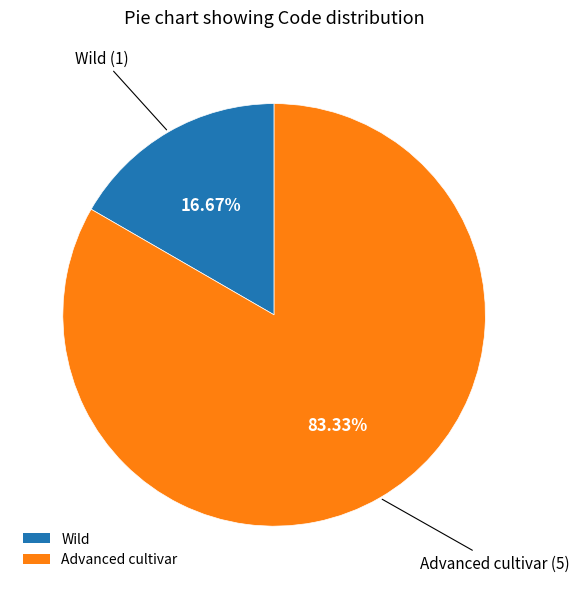

To the nearest percent, what portion does Advanced cultivar represent?

83%